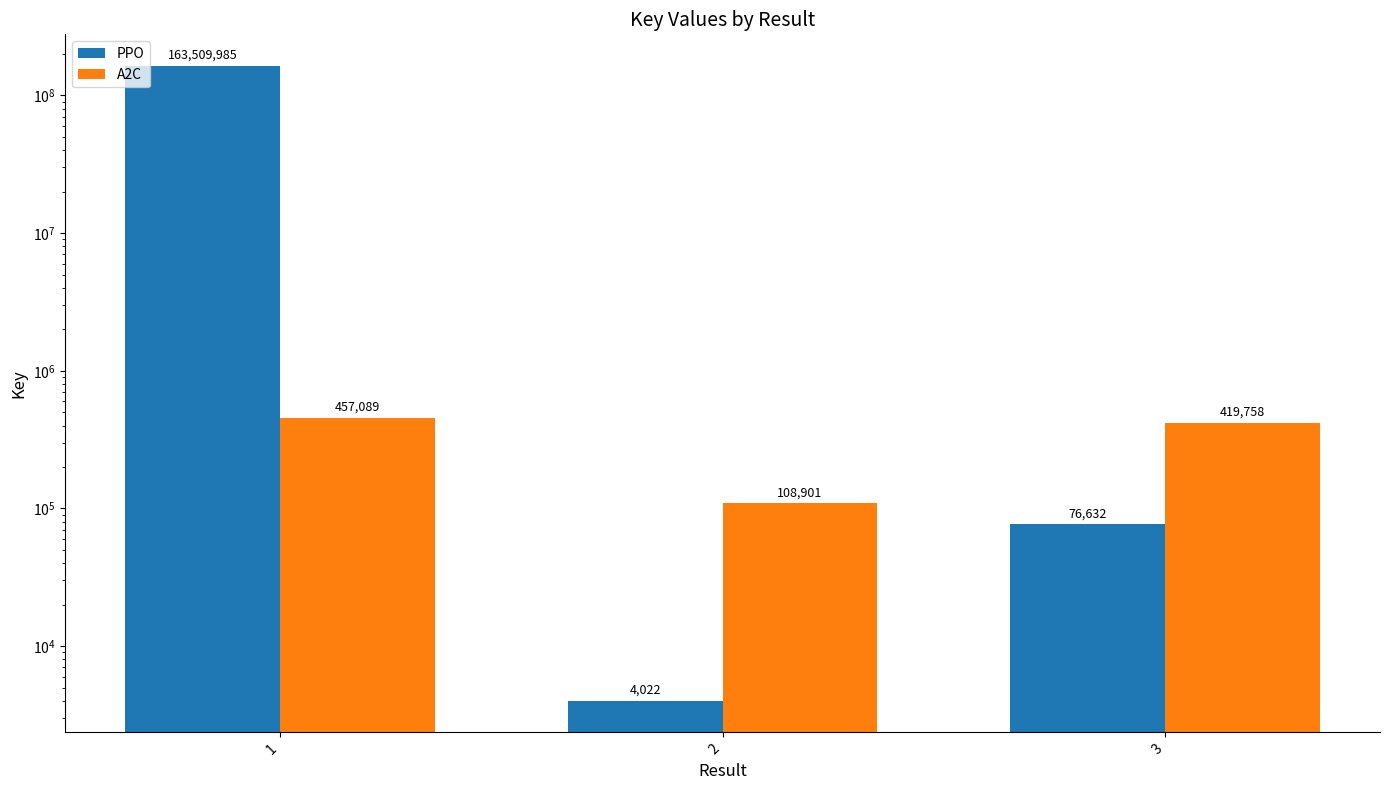

Rank the series by their average value, from highest to lowest.

PPO, A2C